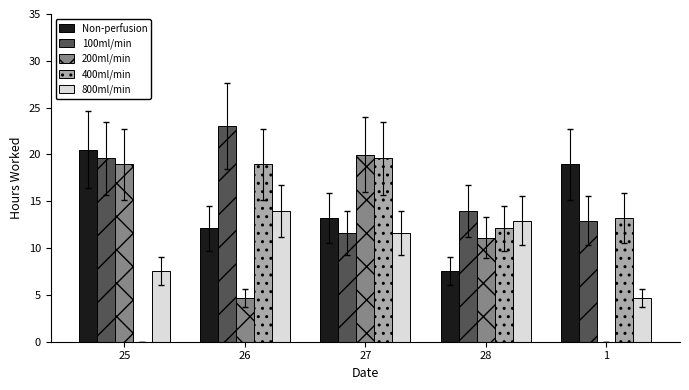

What is the sum of the 100ml/min values at 1 and 27?

24.6